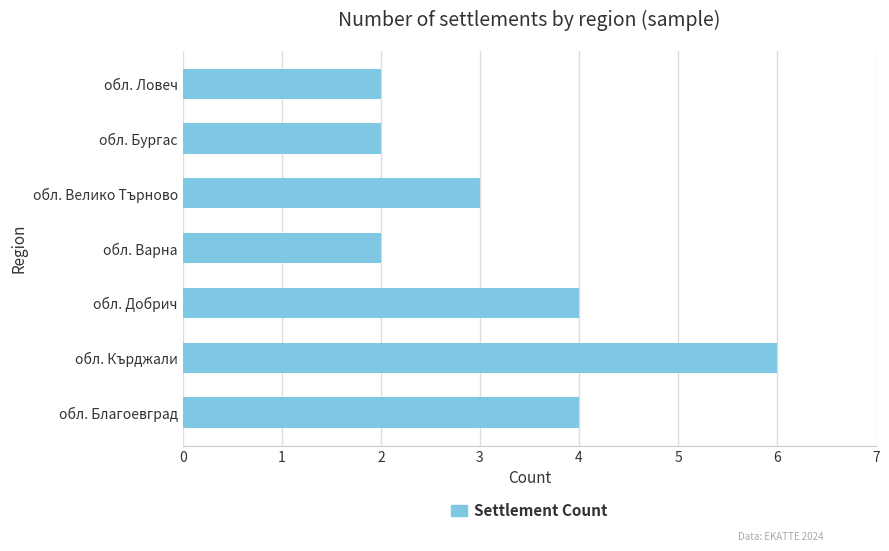

How many values are below 3?

3